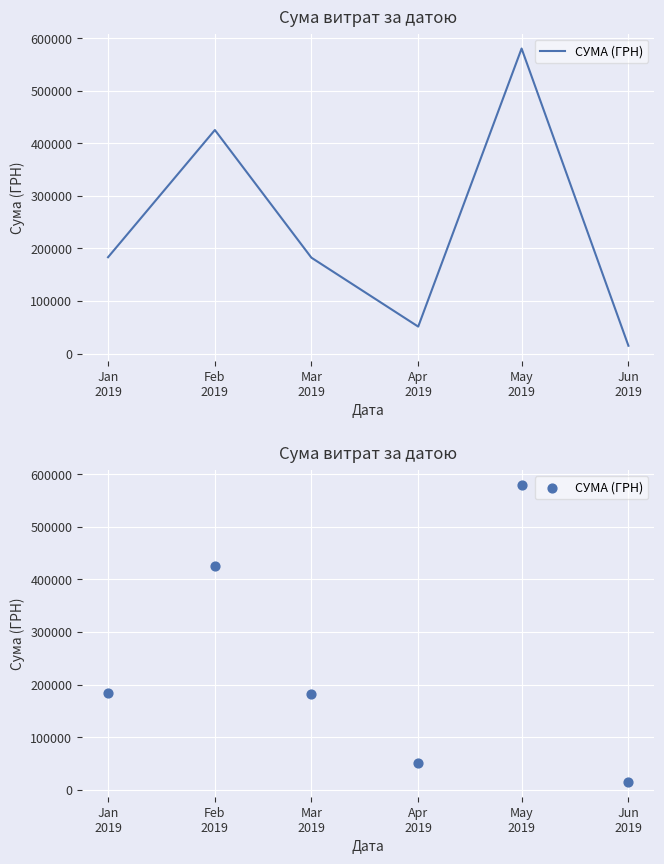

What is the change in value from Mar
2019 to May
2019?

+397827.9